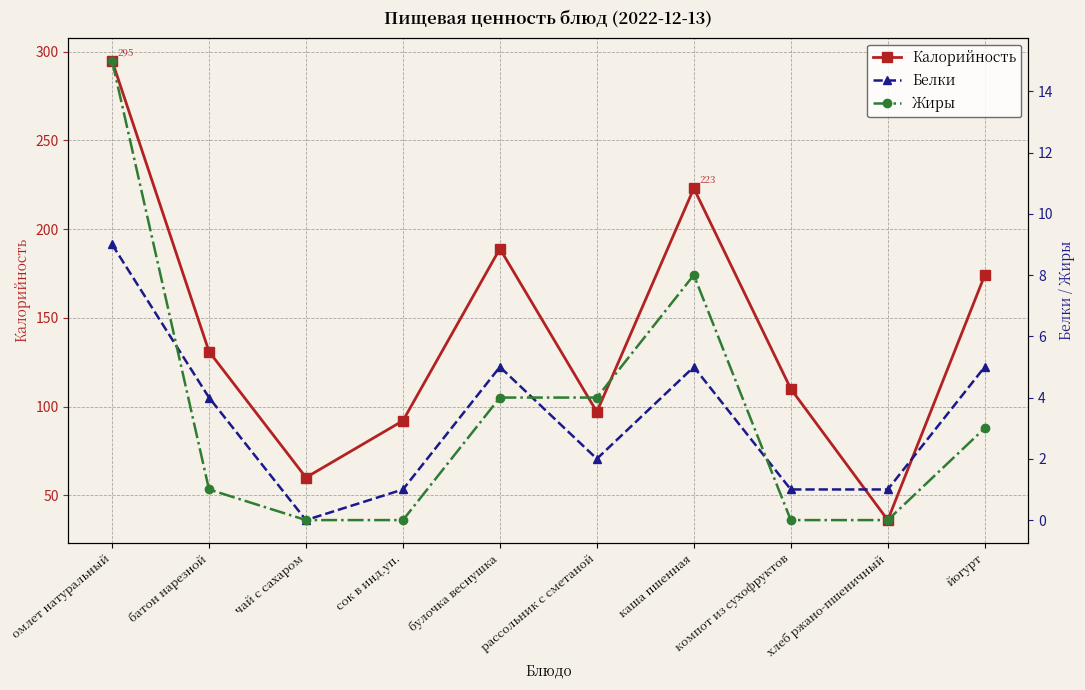

True or false: Жиры and Калорийность cross at least once.

False